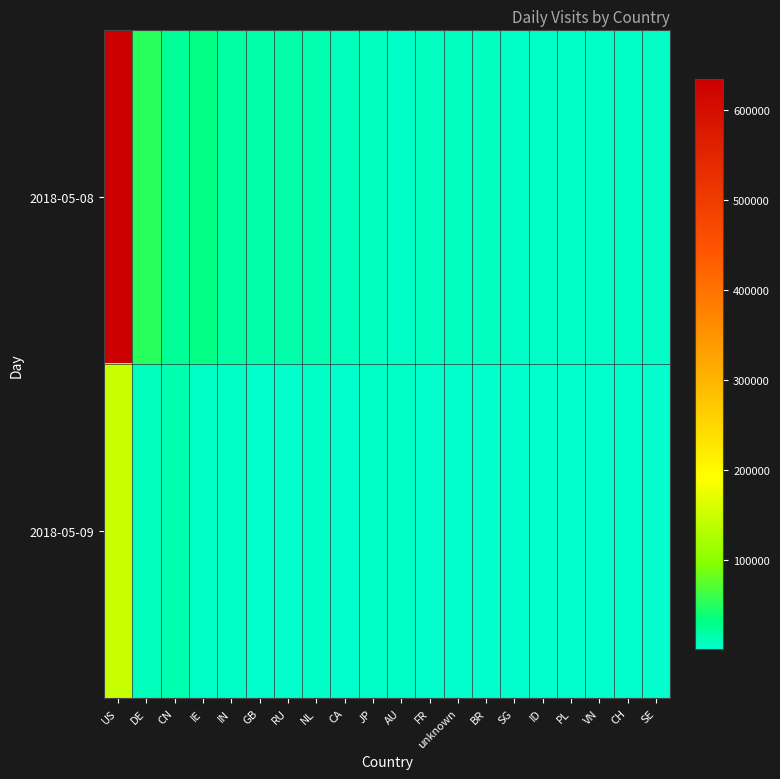

Count the number of categories in the chart.

20